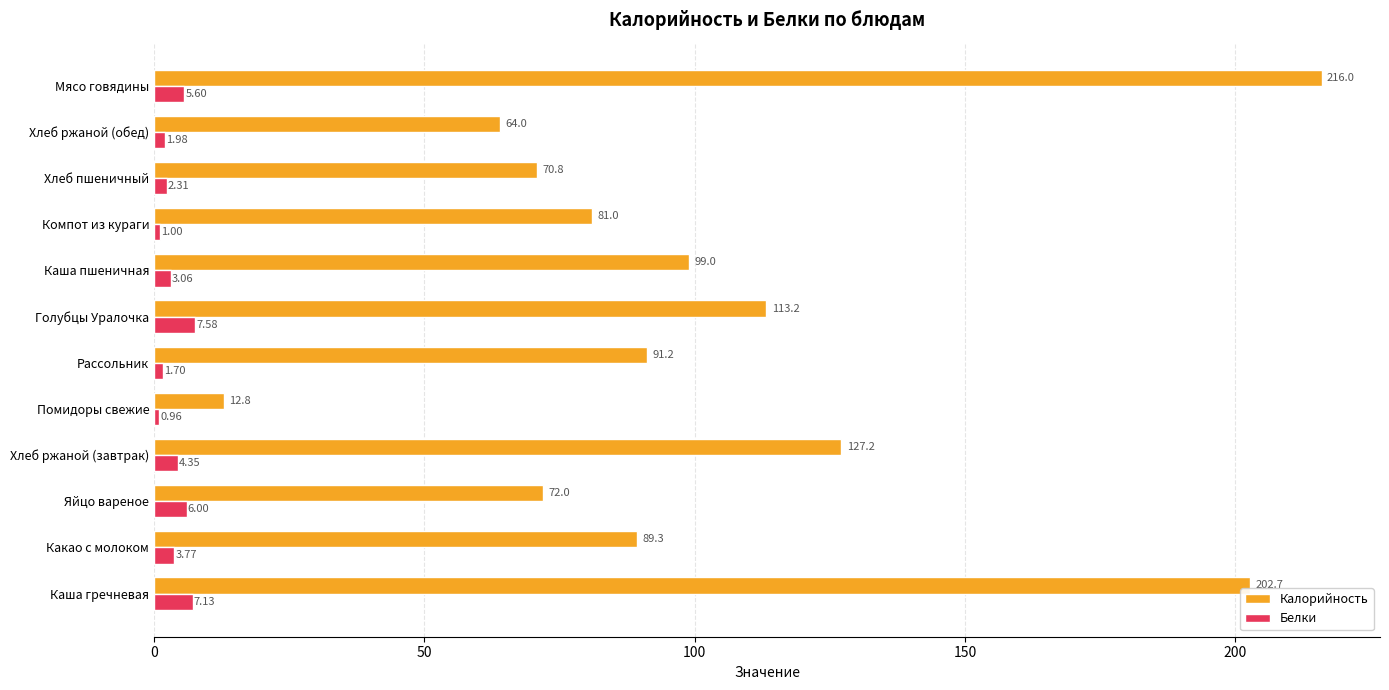

What is the difference between the maximum and minimum values in the Белки series?

6.6